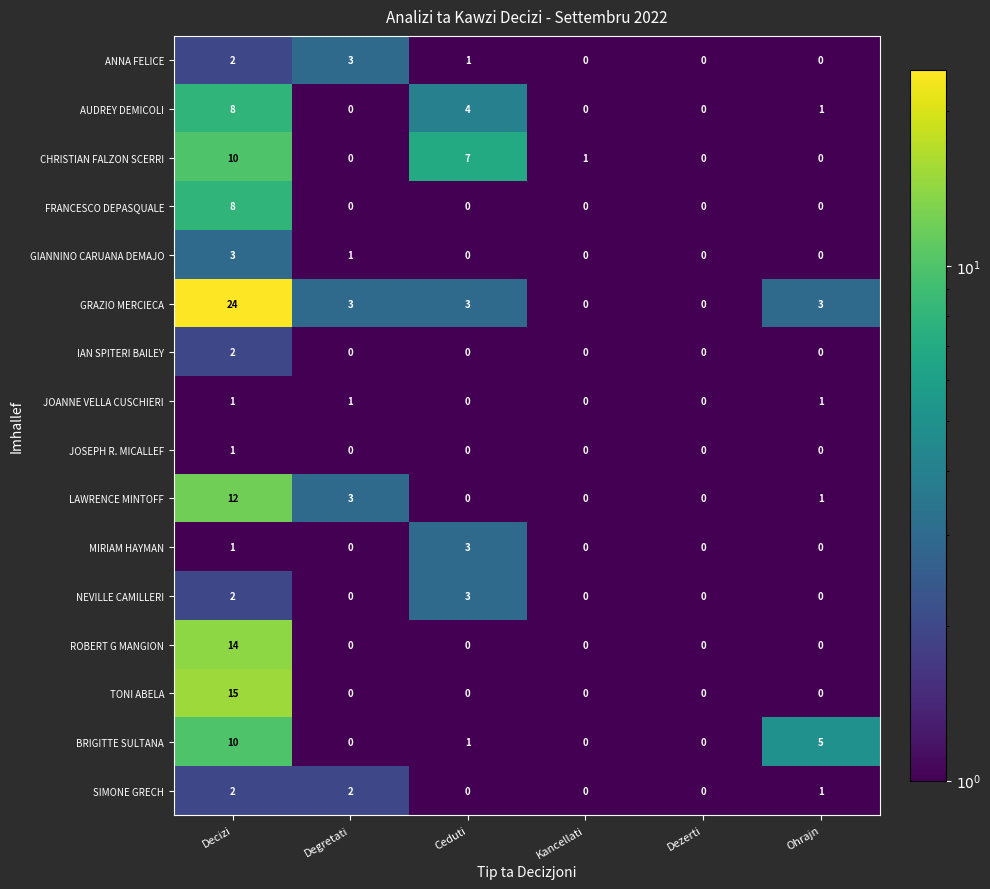

How many distinct data groups are displayed?

16